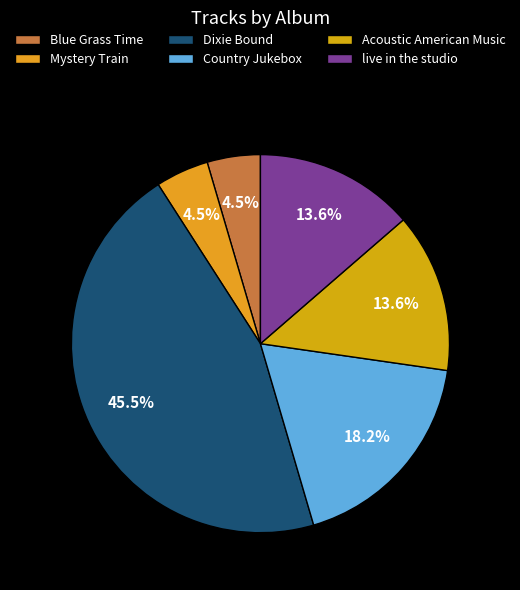

How many slices are in this pie chart?

6